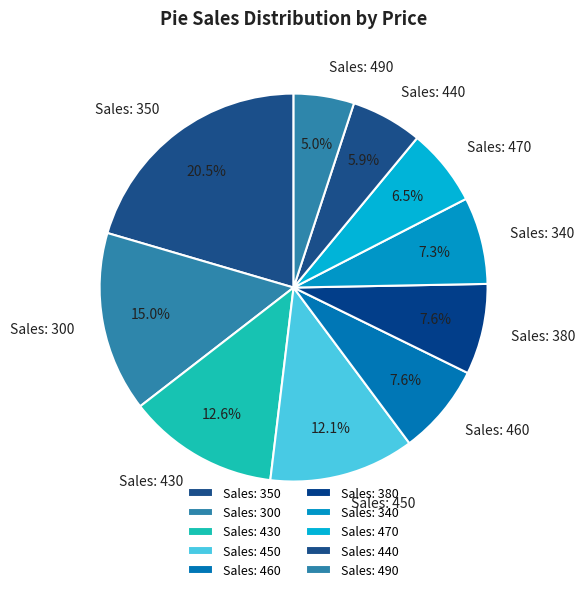

To the nearest percent, what is the difference between the largest and smallest slice percentages?

15%